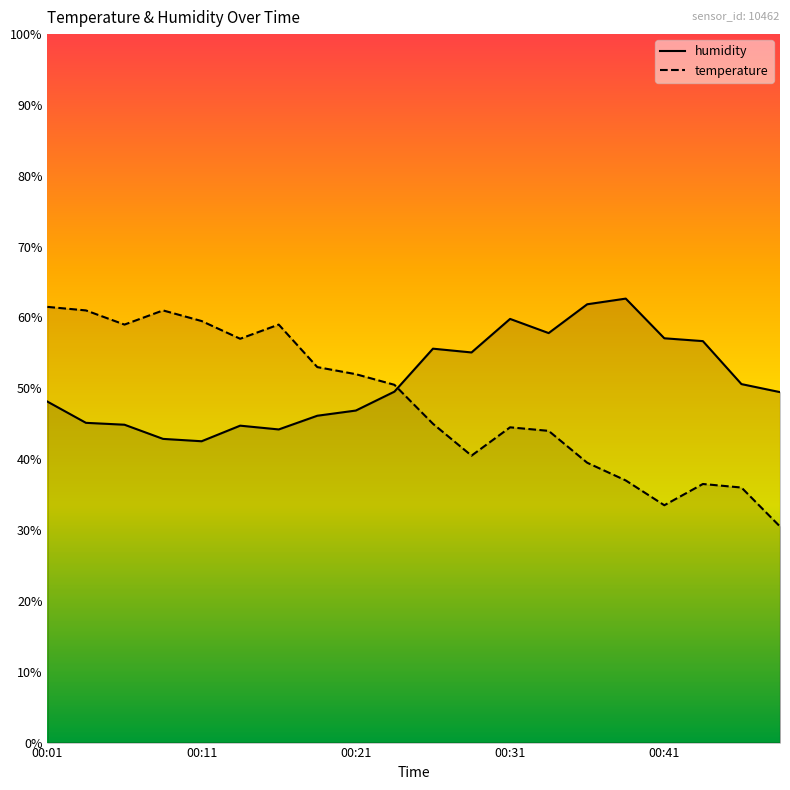

The value of humidity at 00:31 is 92.8. True or false?

False